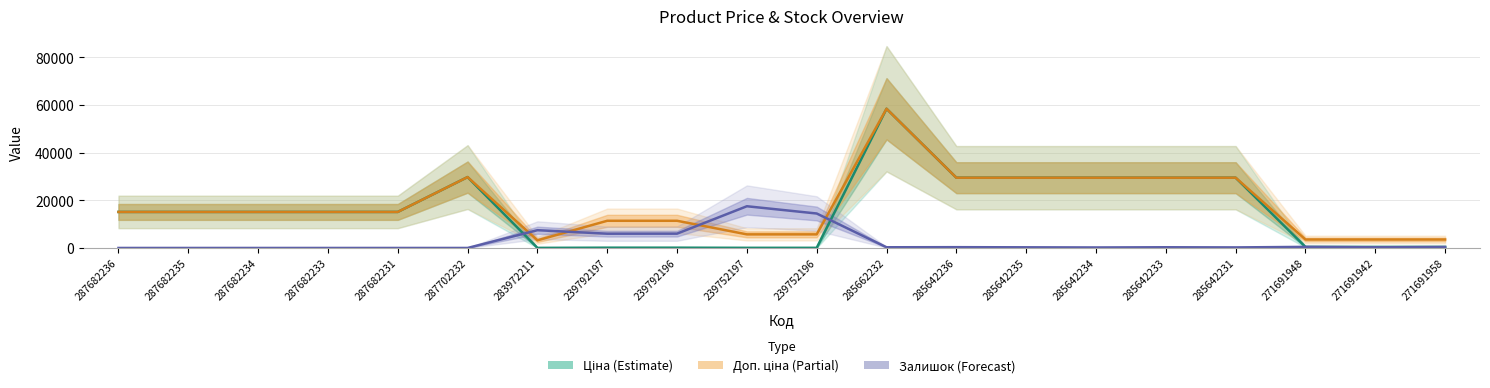

True or false: Доп. ціна has a value of 9657.3 at 239752197.

False